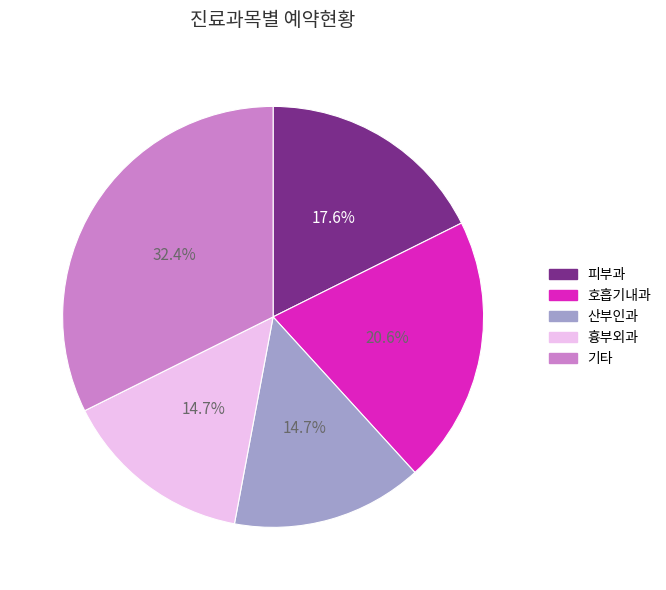

Is there any slice that represents more than half of the pie?

No